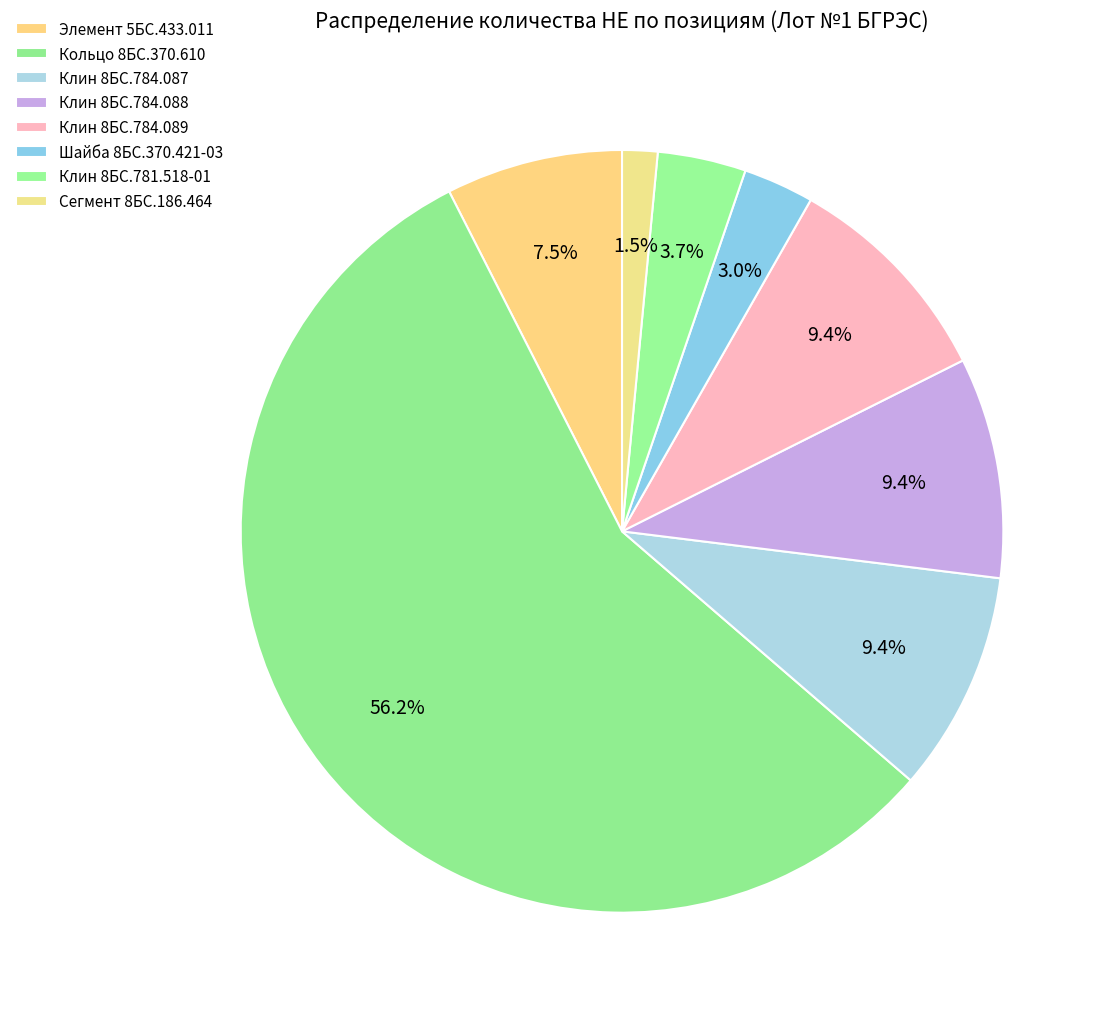

Count the number of slices in the pie.

8